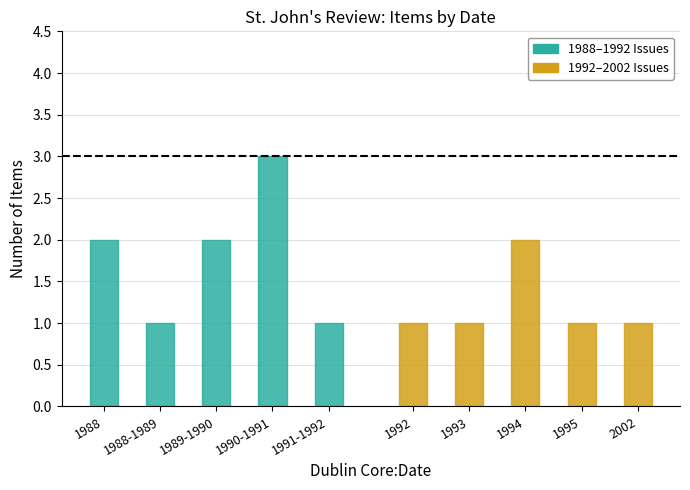

At 1989-1990, list the series in order from smallest to largest.

1988–1992 Issues, 1992–2002 Issues